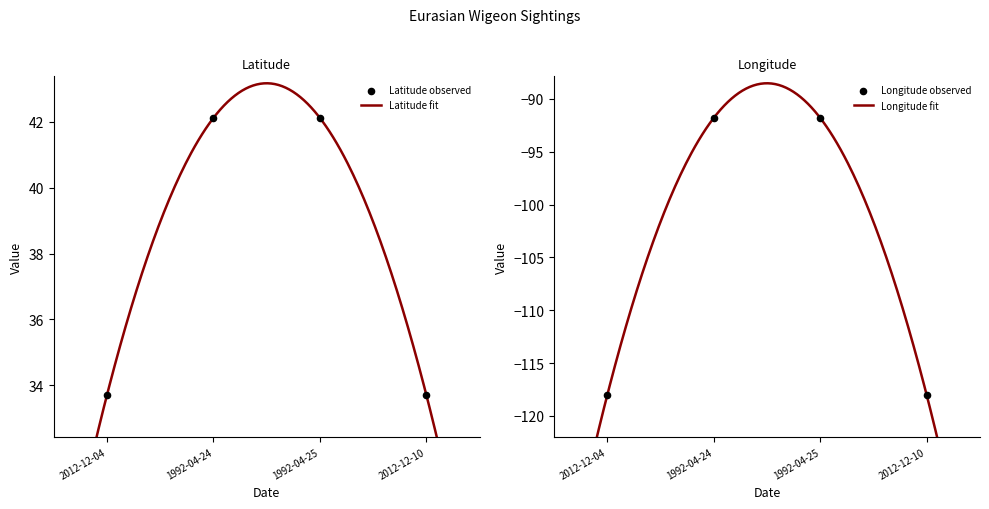

What is the total value across all series at 2012-12-04?

-84.3